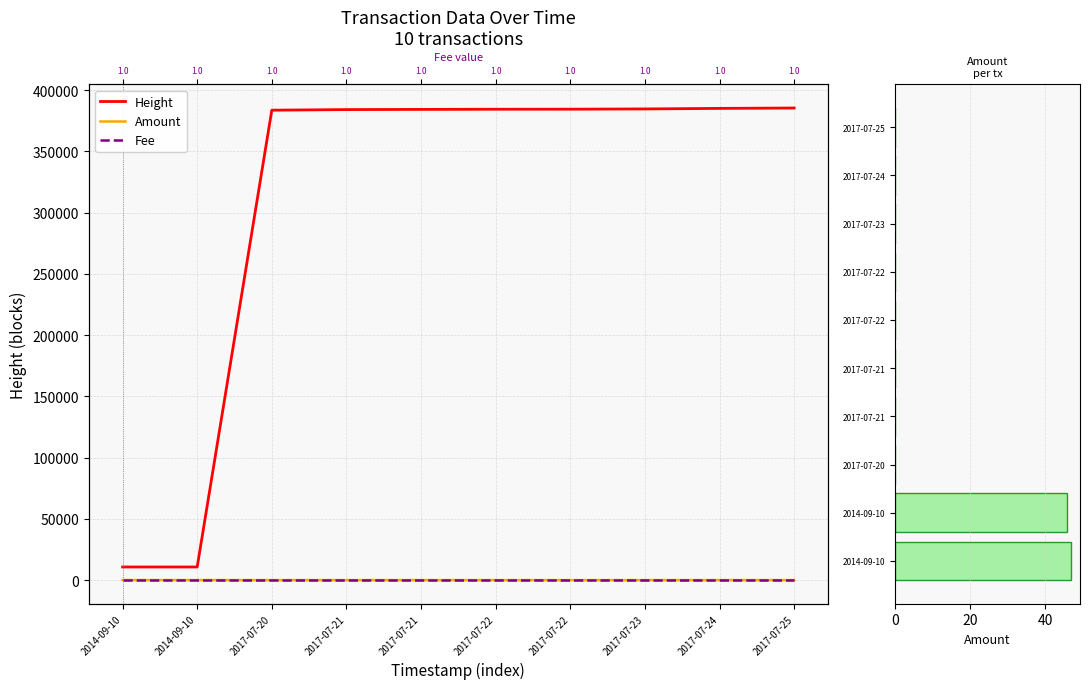

Reading left to right, extract all data points from this chart.

Height: 2014-09-10=10728.0	2014-09-10=10729.0	2017-07-20=383649.0	2017-07-21=384136.0	2017-07-21=384283.0	2017-07-22=384420.0	2017-07-22=384462.0	2017-07-23=384670.0	2017-07-24=385108.0	2017-07-25=385417.0
Amount: 2014-09-10=46.9	2014-09-10=45.9	2017-07-20=0.0	2017-07-21=0.0	2017-07-21=0.0	2017-07-22=0.0	2017-07-22=0.0	2017-07-23=0.0	2017-07-24=0.0	2017-07-25=0.0
Fee: 2014-09-10=1.0	2014-09-10=1.0	2017-07-20=1.0	2017-07-21=1.0	2017-07-21=1.0	2017-07-22=1.0	2017-07-22=1.0	2017-07-23=1.0	2017-07-24=1.0	2017-07-25=1.0